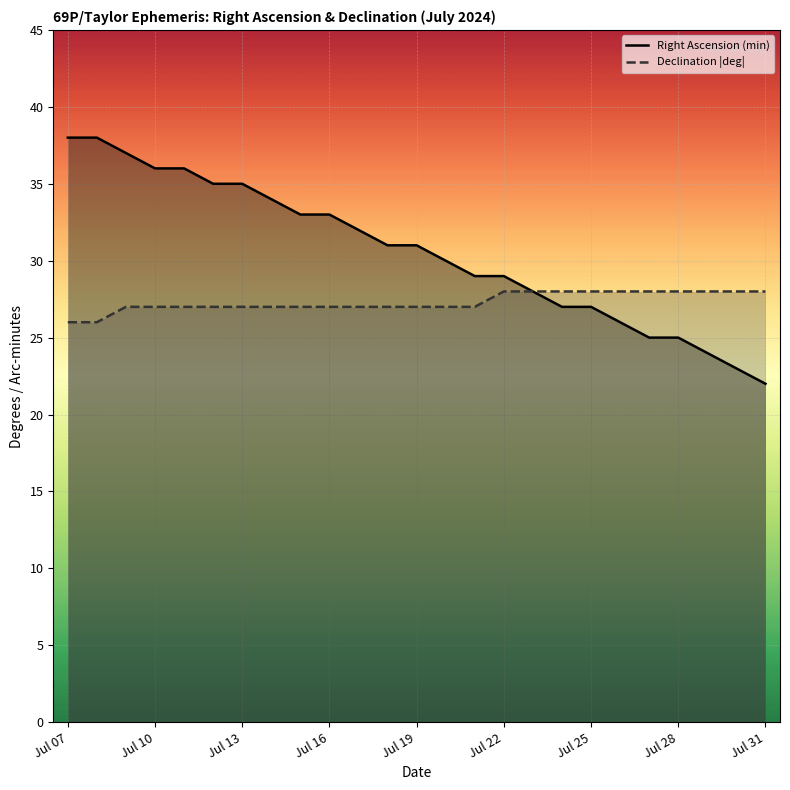

What are all the series names shown in the legend?

Right Ascension (min), Declination |deg|